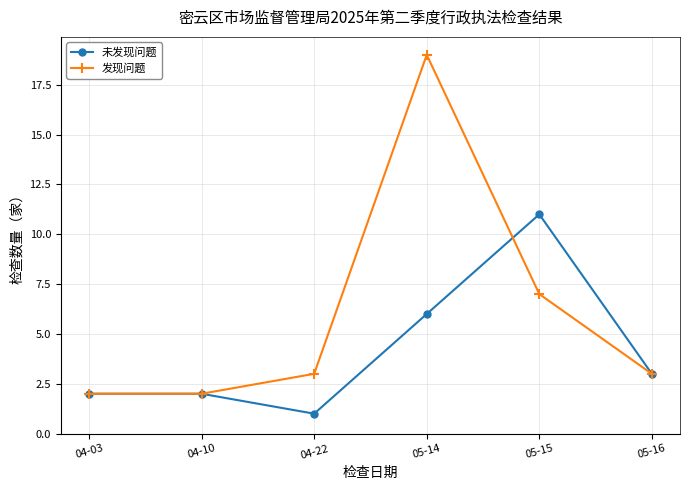

At 05-14, list the series in order from smallest to largest.

未发现问题, 发现问题